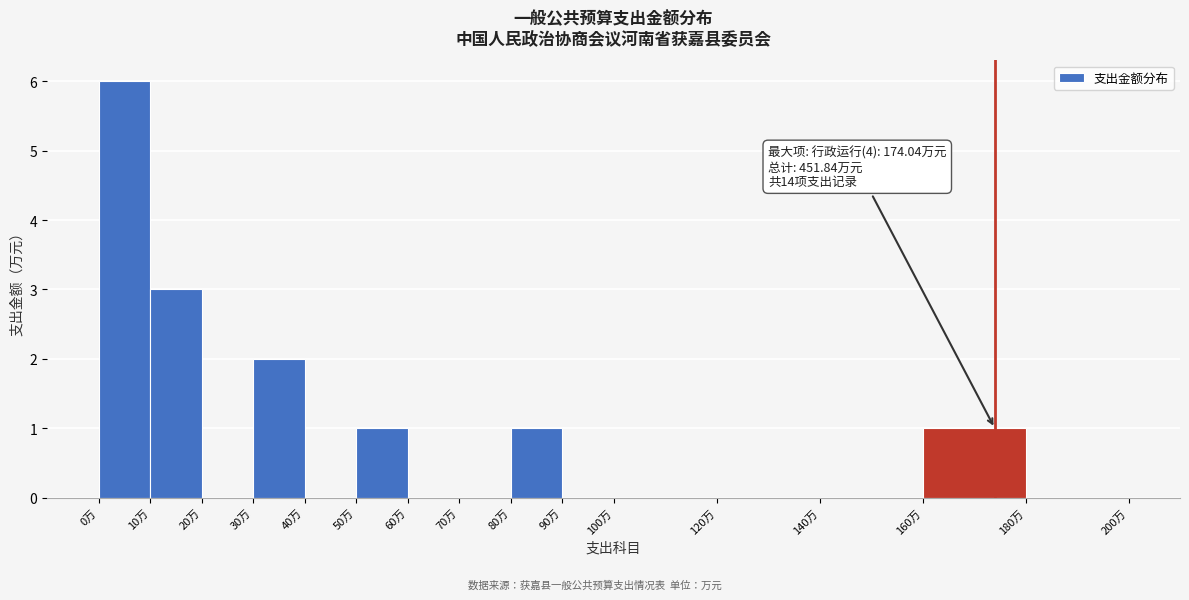

Over which range of the x-axis is the bar tallest?

0 to 10